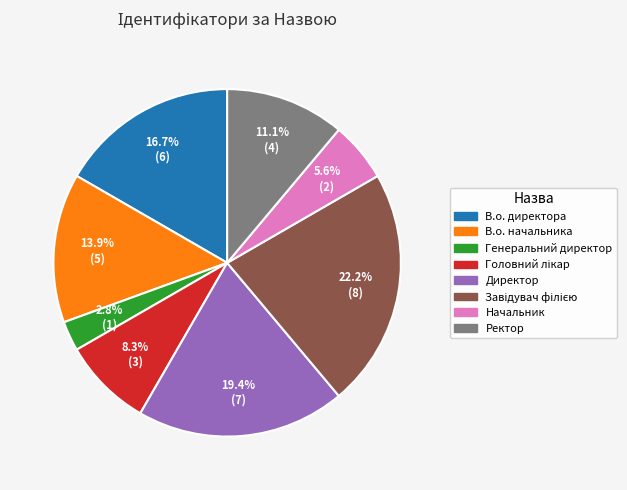

Count the number of slices in the pie.

8